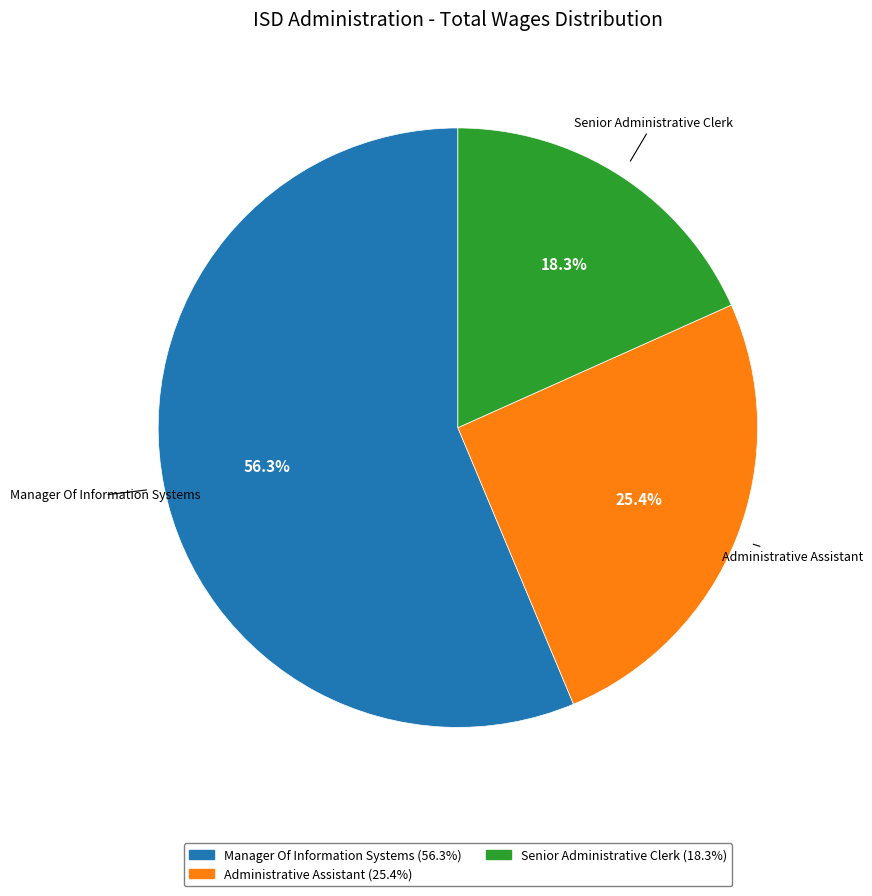

Which has a higher value, Administrative Assistant or Senior Administrative Clerk?

Administrative Assistant